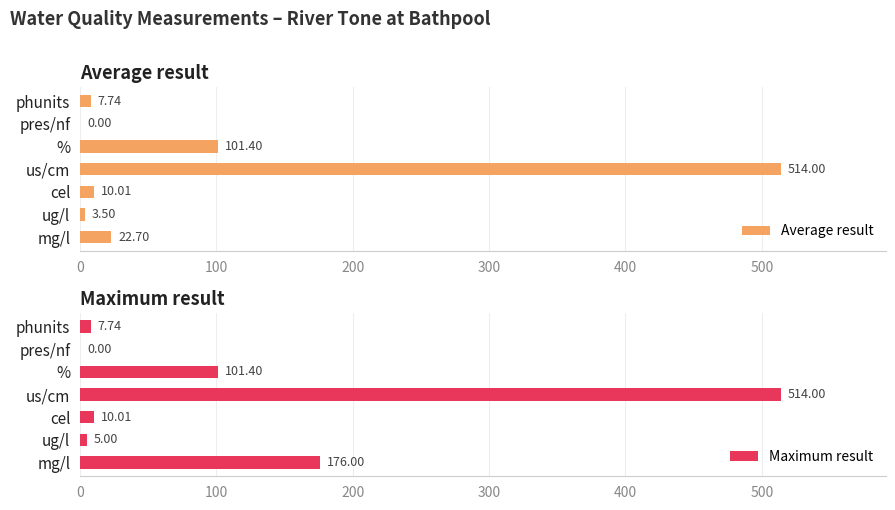

Which category has the highest value in the Maximum result series?

us/cm